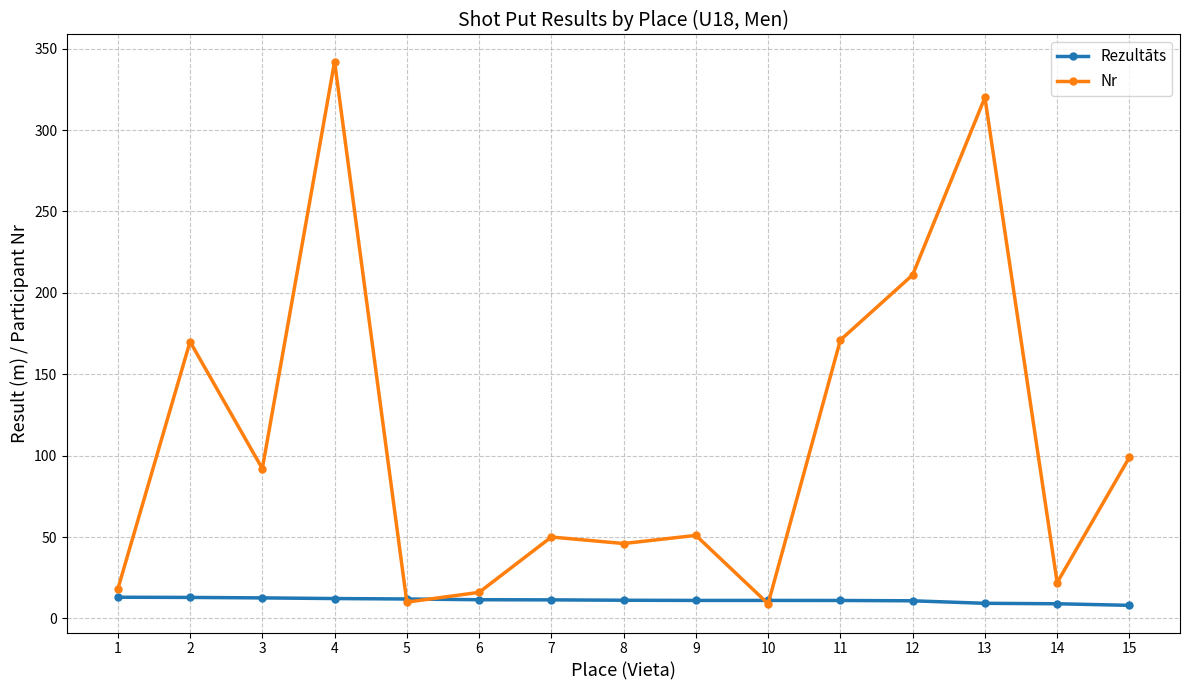

What are all the series names shown in the legend?

Rezultāts, Nr